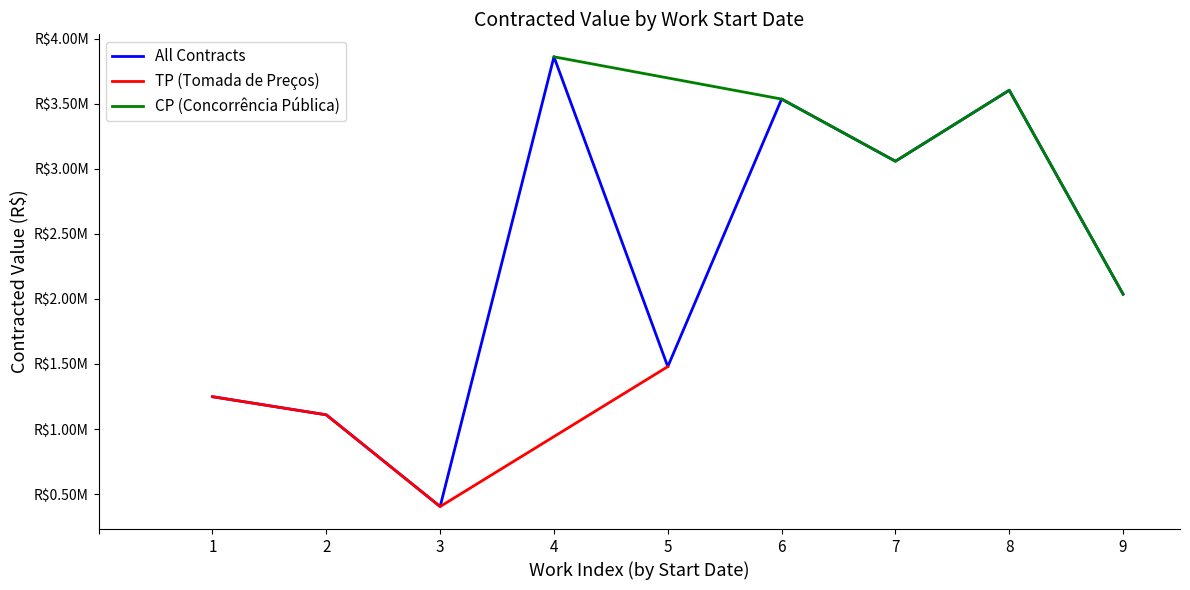

What is the difference between the maximum and minimum values?

3455727.1